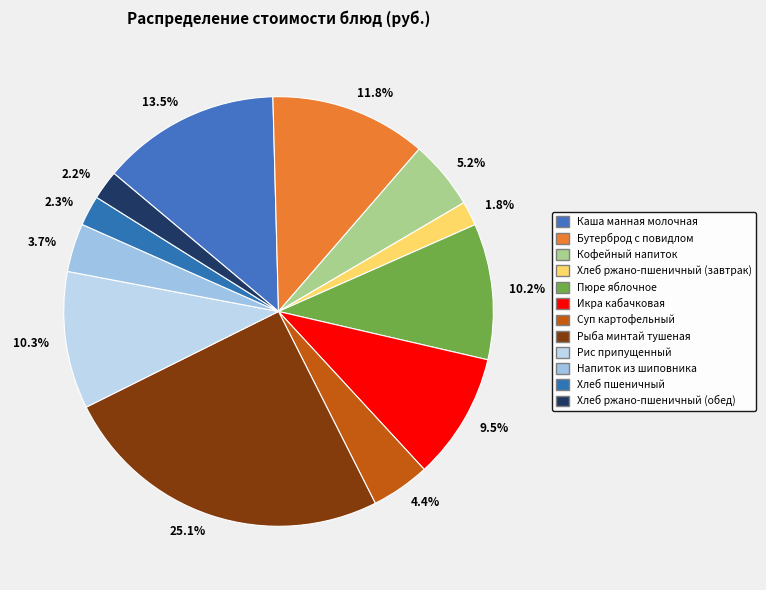

Is there a majority slice in this chart?

No